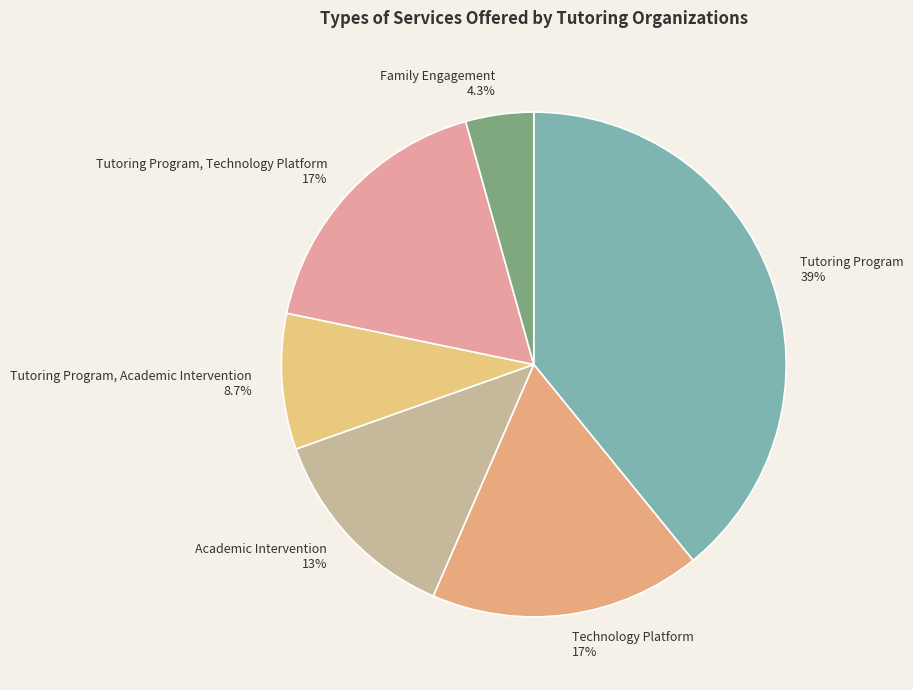

Combined, do Academic Intervention 13% and Technology Platform 17% account for over 50%?

No